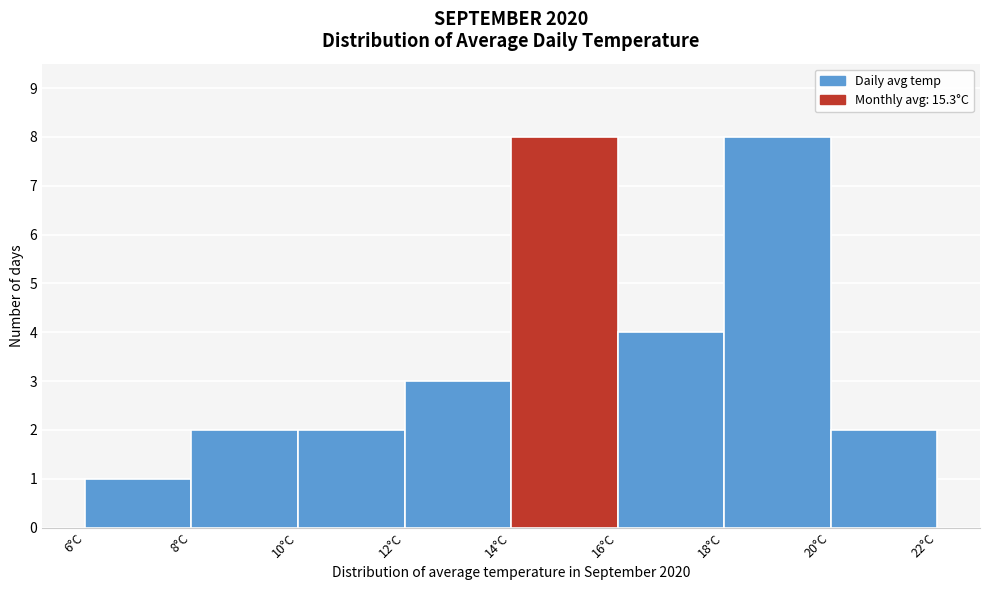

Reading left to right, transcribe this chart: for each bar, give the range it covers on the x-axis and its height. The values are not printed on the chart, so give them approximately, as read against the axis.

6 to 8: 1
8 to 10: 2
10 to 12: 2
12 to 14: 3
14 to 16: 8
16 to 18: 4
18 to 20: 8
20 to 22: 2